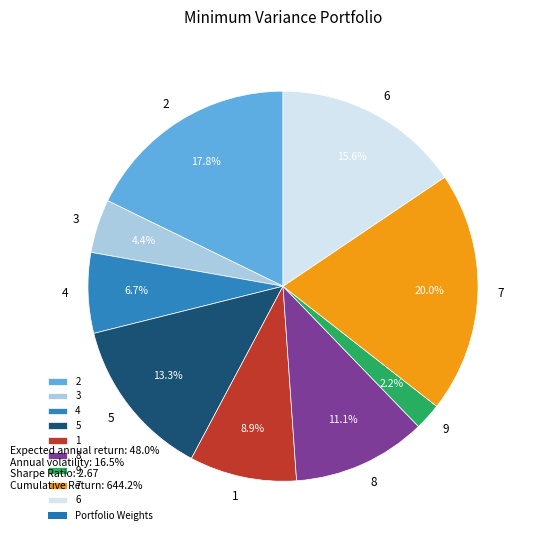

What is the ratio of the value at 7 to the value at 2?

1.1